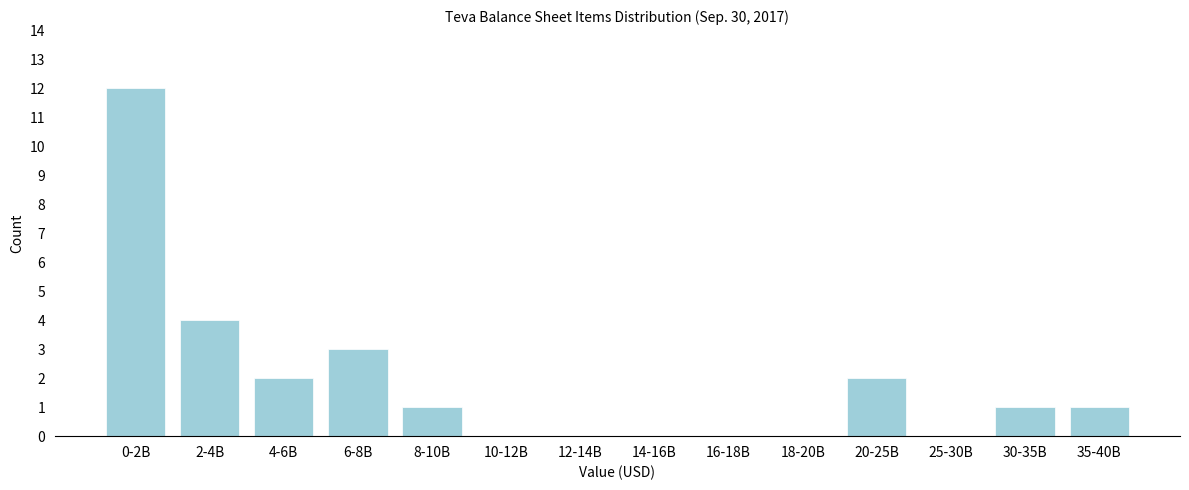

Reading left to right, list all the values displayed in this chart.

0-2B=12	2-4B=4	4-6B=2	6-8B=3	8-10B=1	10-12B=0	12-14B=0	14-16B=0	16-18B=0	18-20B=0	20-25B=2	25-30B=0	30-35B=1	35-40B=1